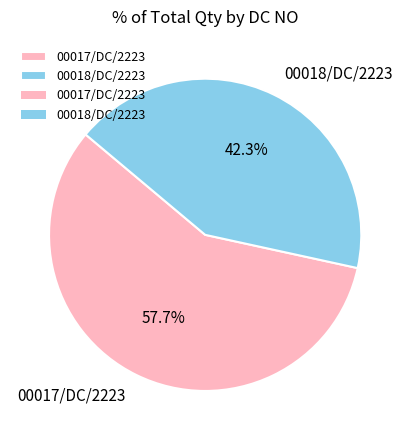

What is the ratio of the value at 00017/DC/2223 to the value at 00018/DC/2223?

1.4